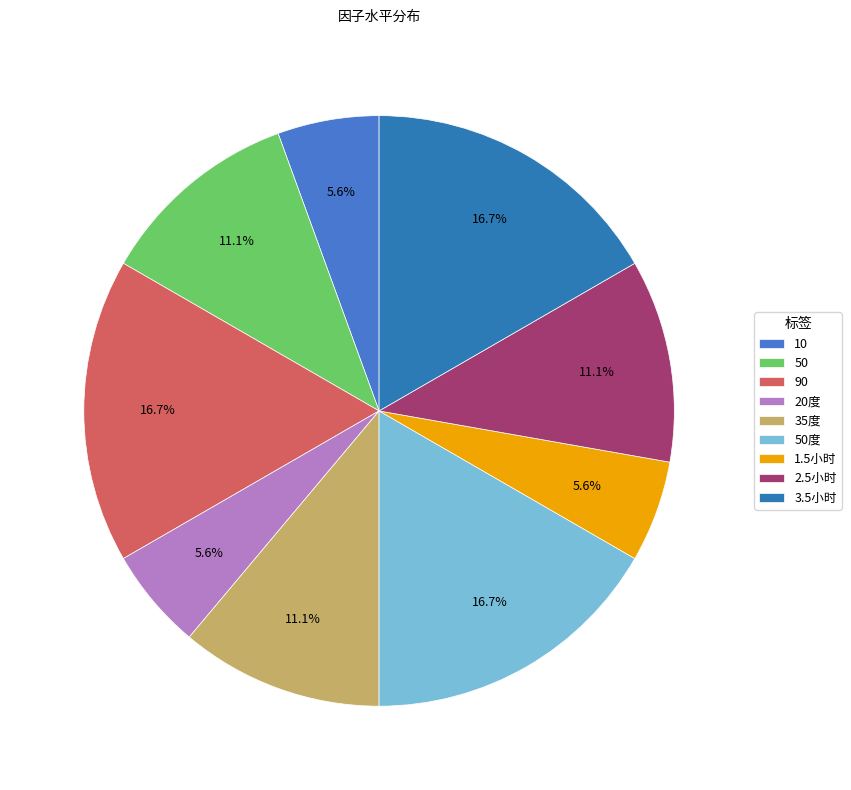

True or false: 35度 accounts for 1% of the total.

False